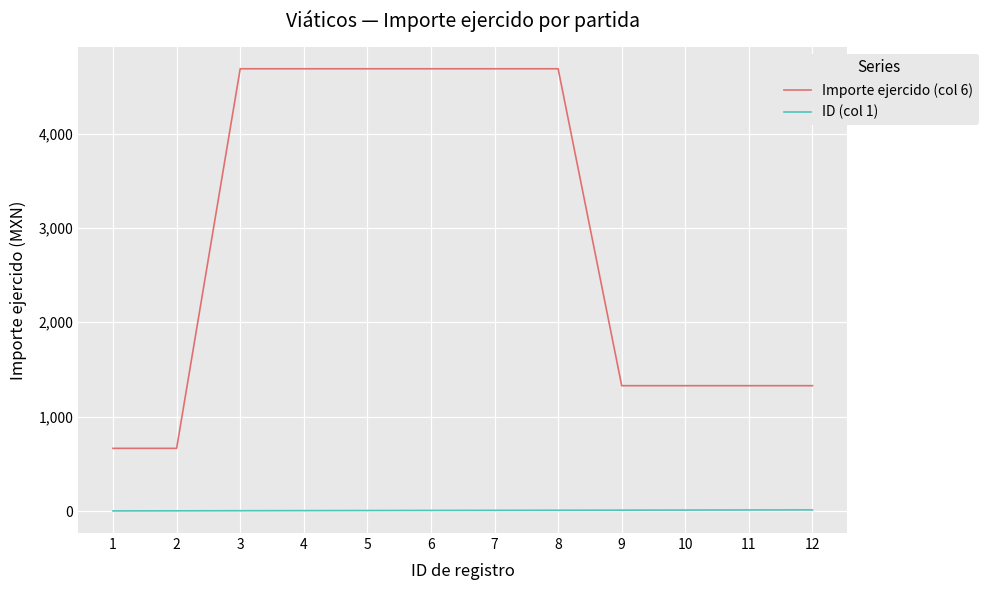

What is the maximum value for Importe ejercido (col 6)?

4685.9